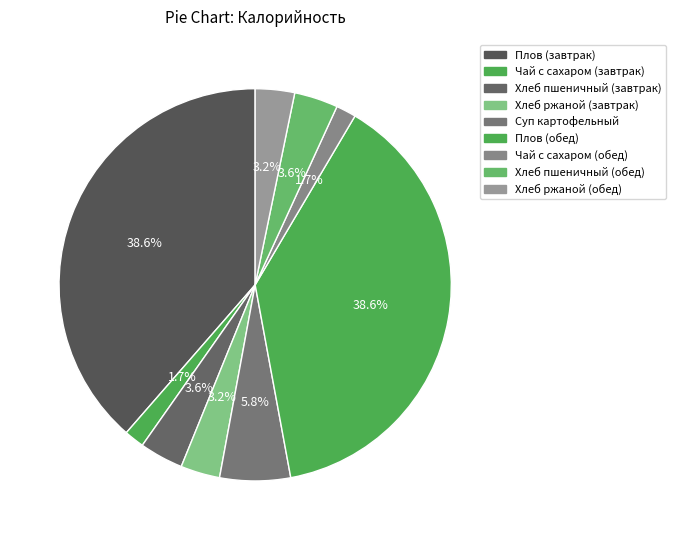

To the nearest percent, what percentage of the pie is Чай с сахаром (обед)?

2%